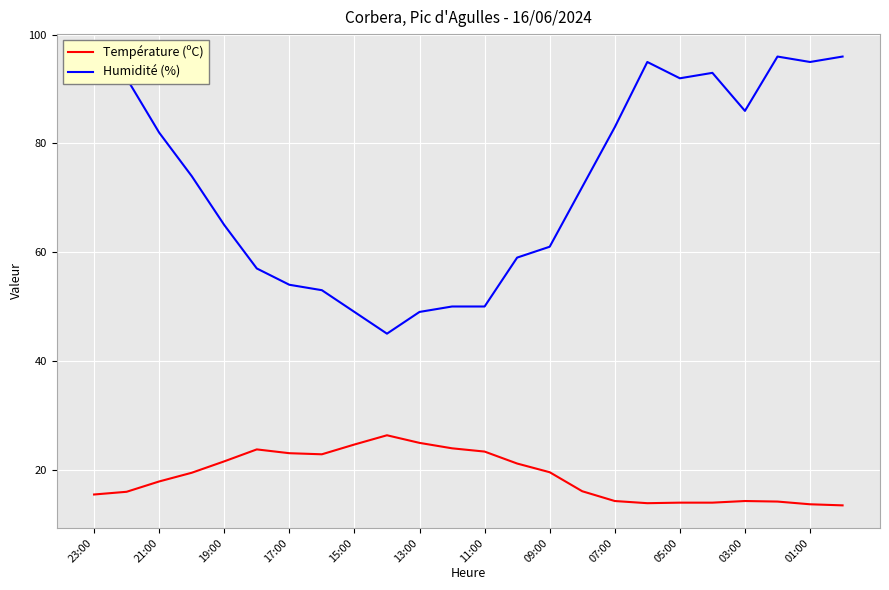

What is the difference between the maximum and minimum values in the Humidité (%) series?

51.0